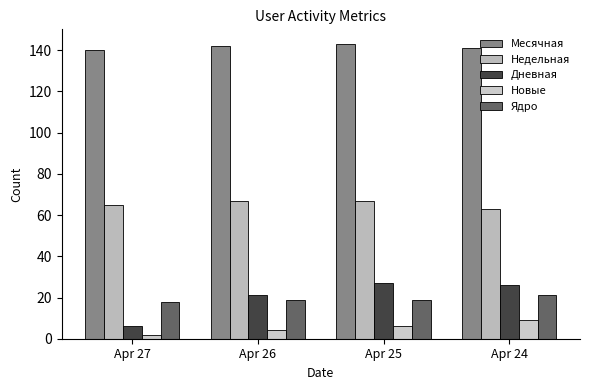

Are the bars grouped side by side (vs. stacked)?

Yes